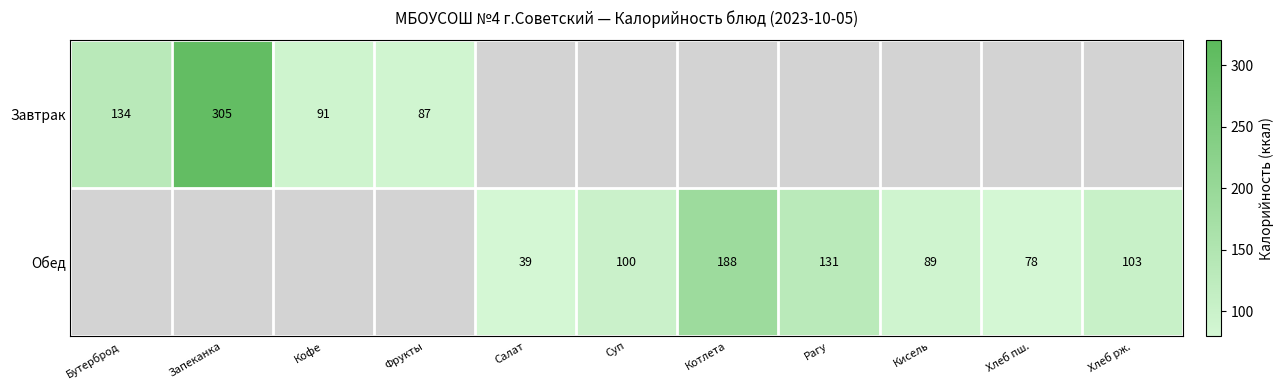

Is it true that Завтрак equals 158 at Кофе?

False